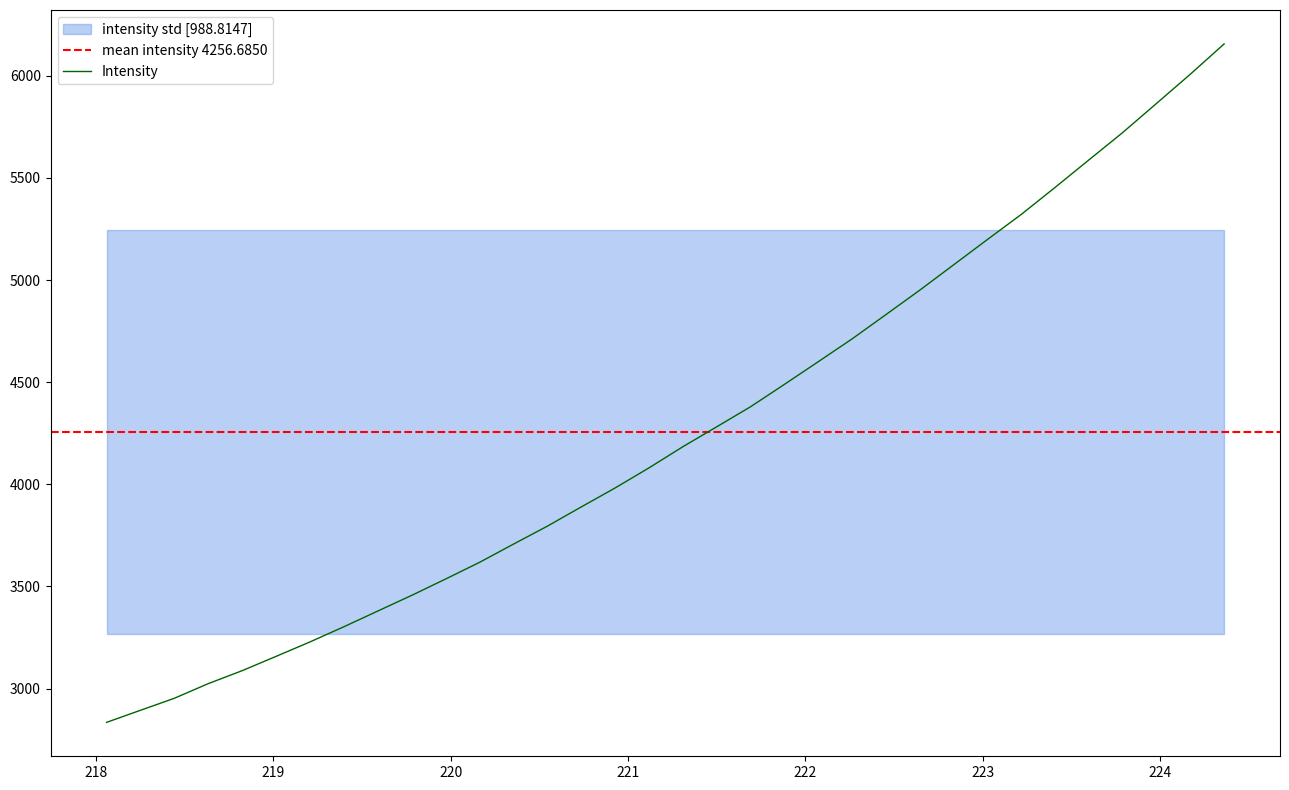

What is the lowest value of the Intensity series?

2834.4